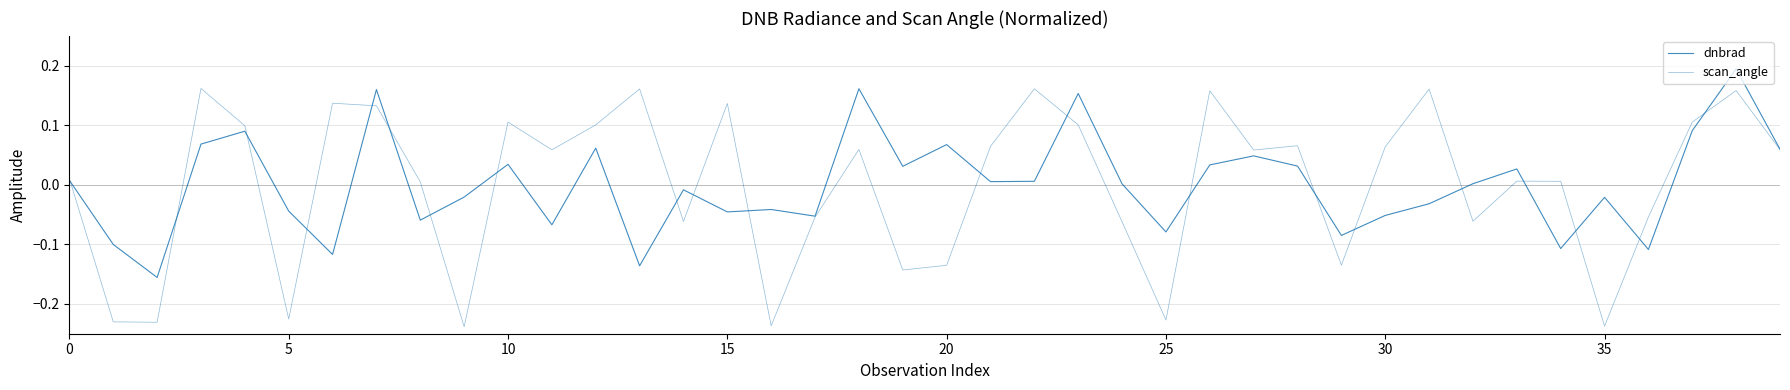

What is the minimum value shown in the chart?

-0.2